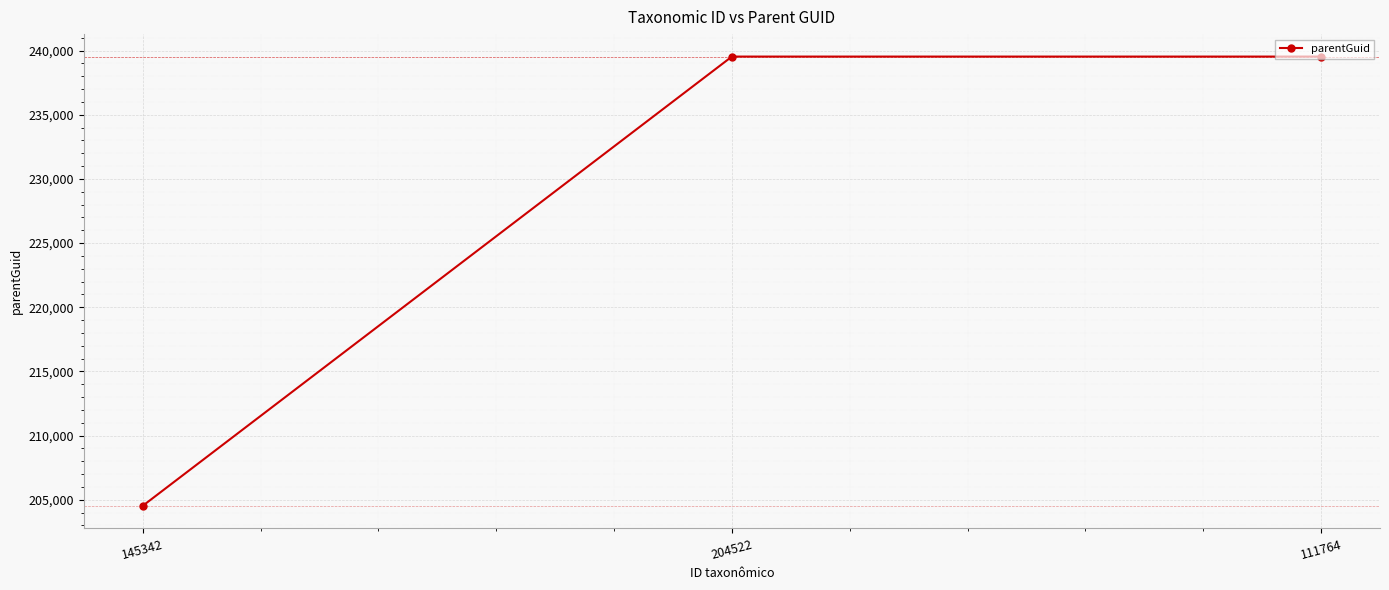

What is the maximum value shown in the chart?

239532